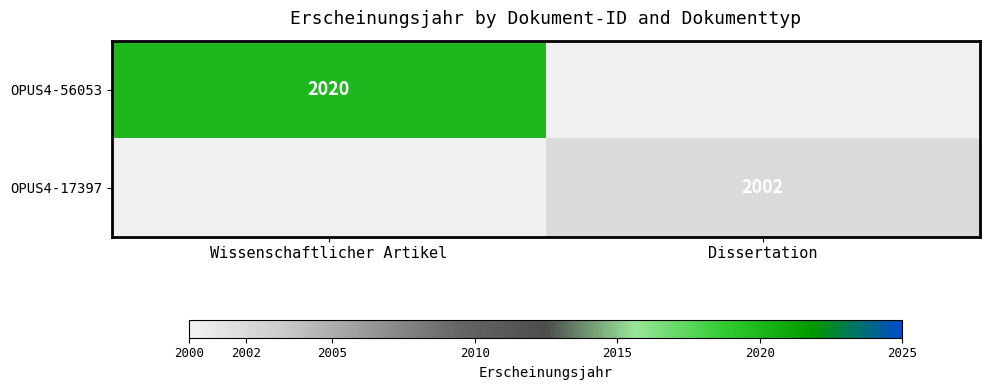

True or false: OPUS4-17397 has a value of 1058 at Dissertation.

False